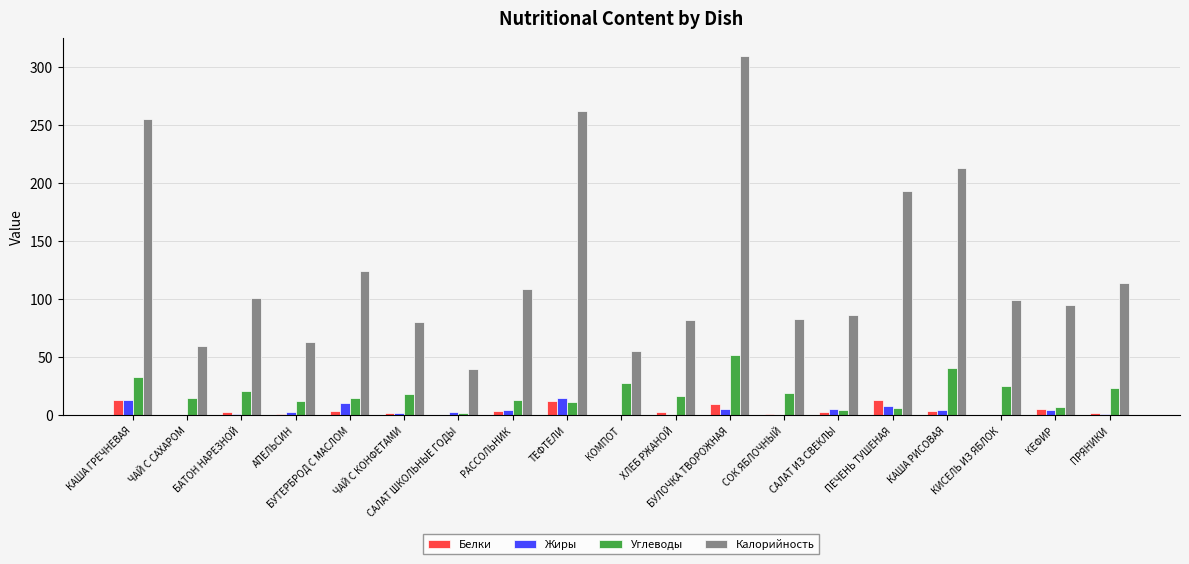

Where does the Калорийность series first go above 99?

КАША ГРЕЧНЕВАЯ